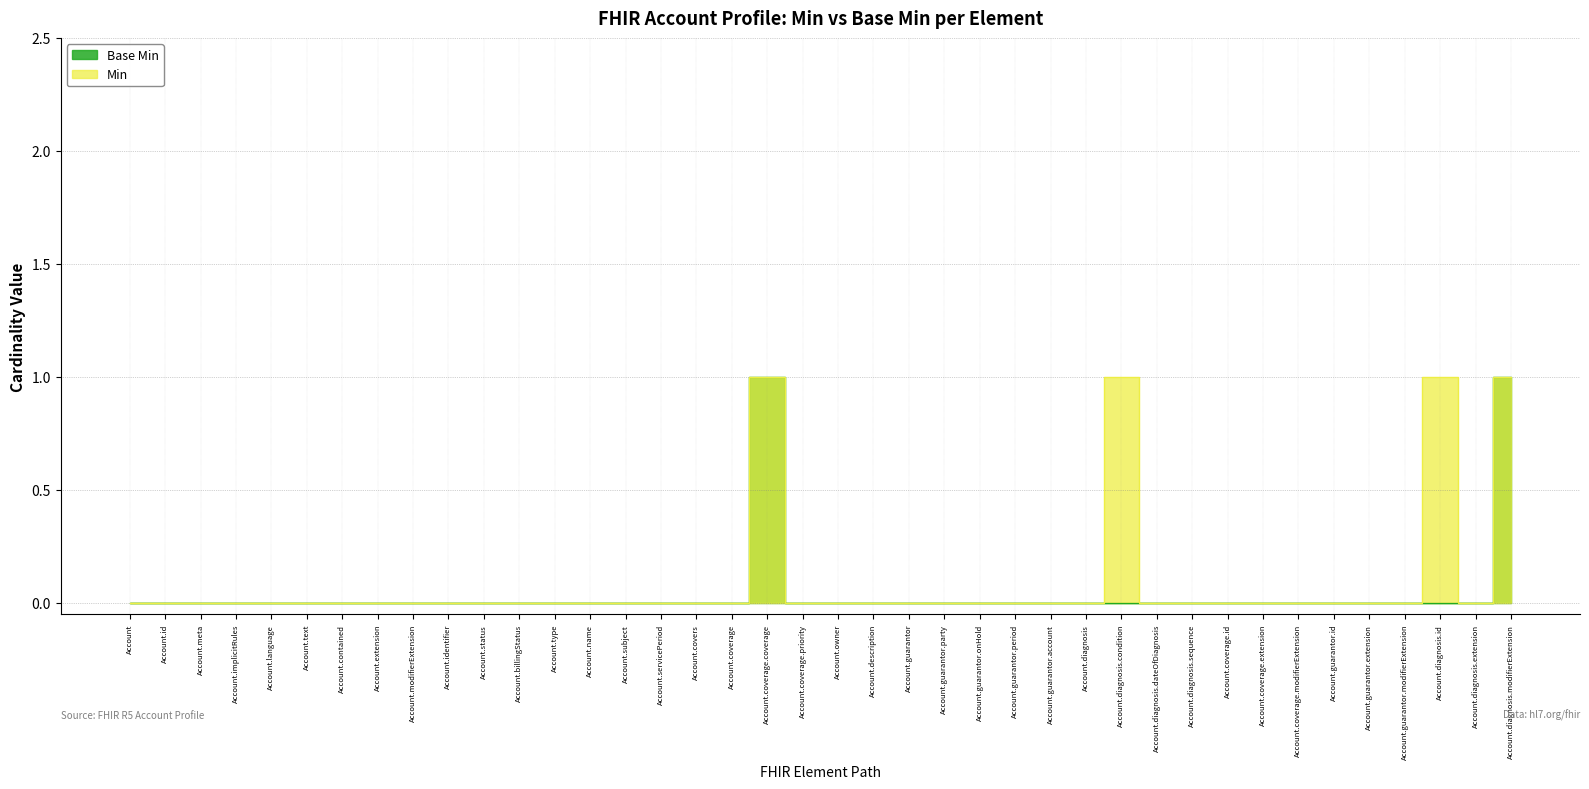

How many lines are shown in the chart?

2